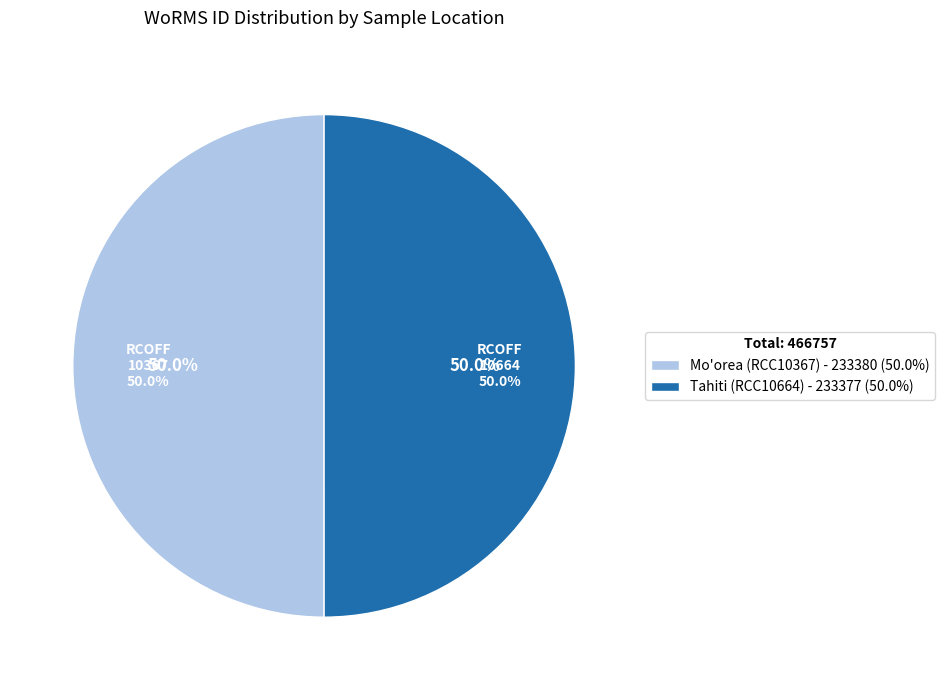

What is the largest slice in the pie chart?

Mo'orea (RCC10367)